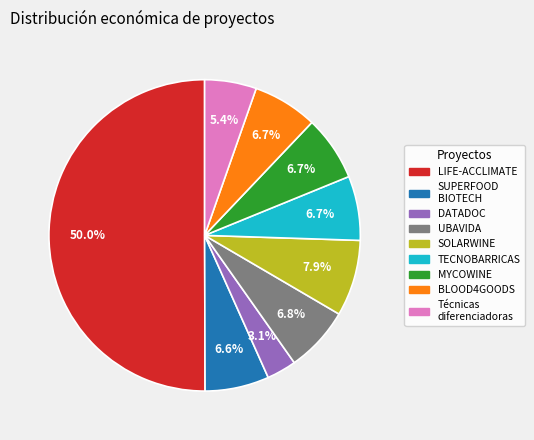

The DATADOC slice represents 9% of the pie. True or false?

False